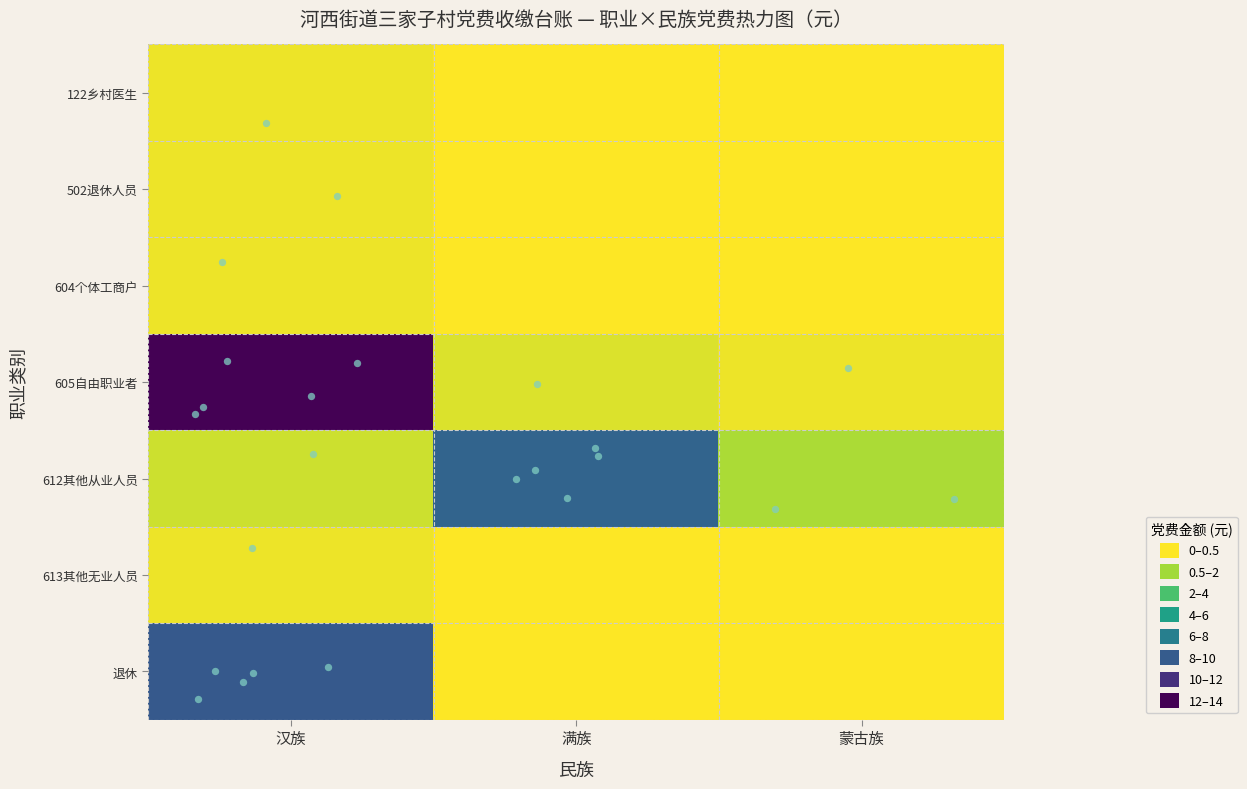

What is the spread (max minus min) of values at 蒙古族?

2.5